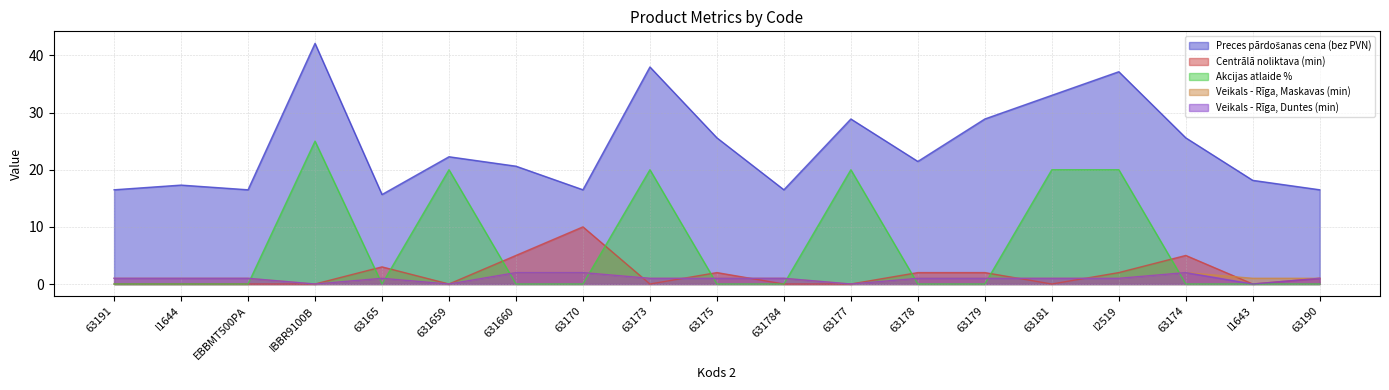

True or false: Akcijas atlaide % and Centrālā noliktava (min) intersect in this chart.

True